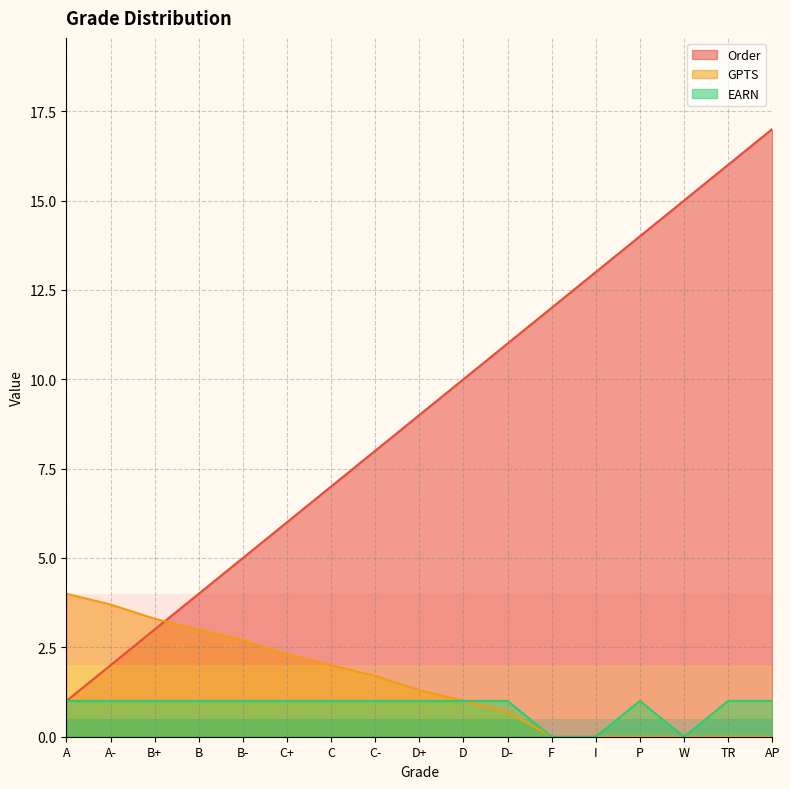

Reading left to right, list all the values displayed in this chart.

Order: A=1.0	A-=2.0	B+=3.0	B=4.0	B-=5.0	C+=6.0	C=7.0	C-=8.0	D+=9.0	D=10.0	D-=11.0	F=12.0	I=13.0	P=14.0	W=15.0	TR=16.0	AP=17.0
GPTS: A=4.0	A-=3.7	B+=3.3	B=3.0	B-=2.7	C+=2.3	C=2.0	C-=1.7	D+=1.3	D=1.0	D-=0.7	F=0.0	I=0.0	P=0.0	W=0.0	TR=0.0	AP=0.0
EARN: A=1.0	A-=1.0	B+=1.0	B=1.0	B-=1.0	C+=1.0	C=1.0	C-=1.0	D+=1.0	D=1.0	D-=1.0	F=0.0	I=0.0	P=1.0	W=0.0	TR=1.0	AP=1.0